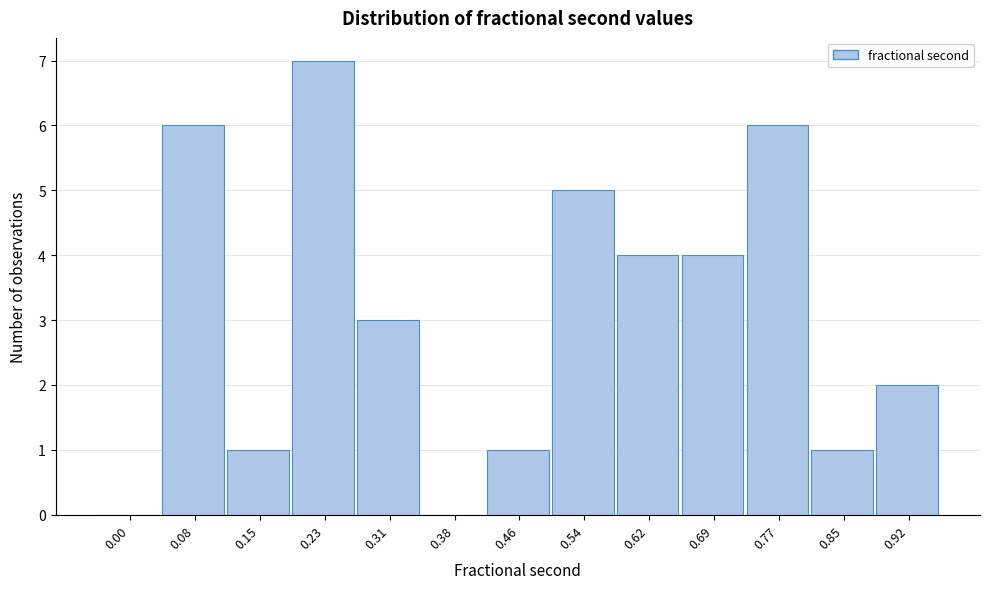

Reading left to right, list all the values displayed in this chart.

0.00=0	0.08=6	0.15=1	0.23=7	0.31=3	0.38=0	0.46=1	0.54=5	0.62=4	0.69=4	0.77=6	0.85=1	0.92=2